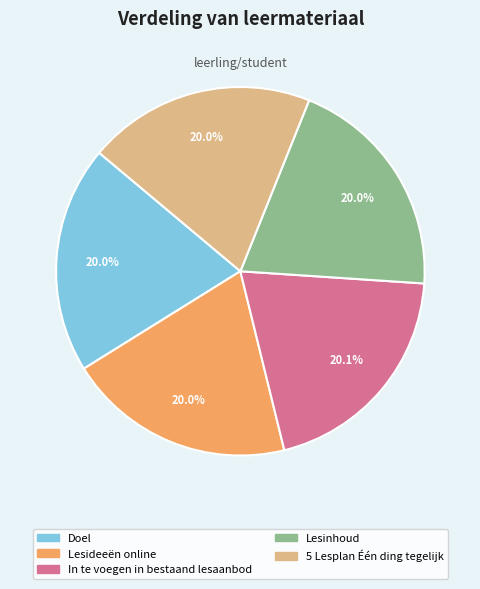

What is the ratio of the value at In te voegen in bestaand lesaanbod to the value at Lesideeën online?

1.0